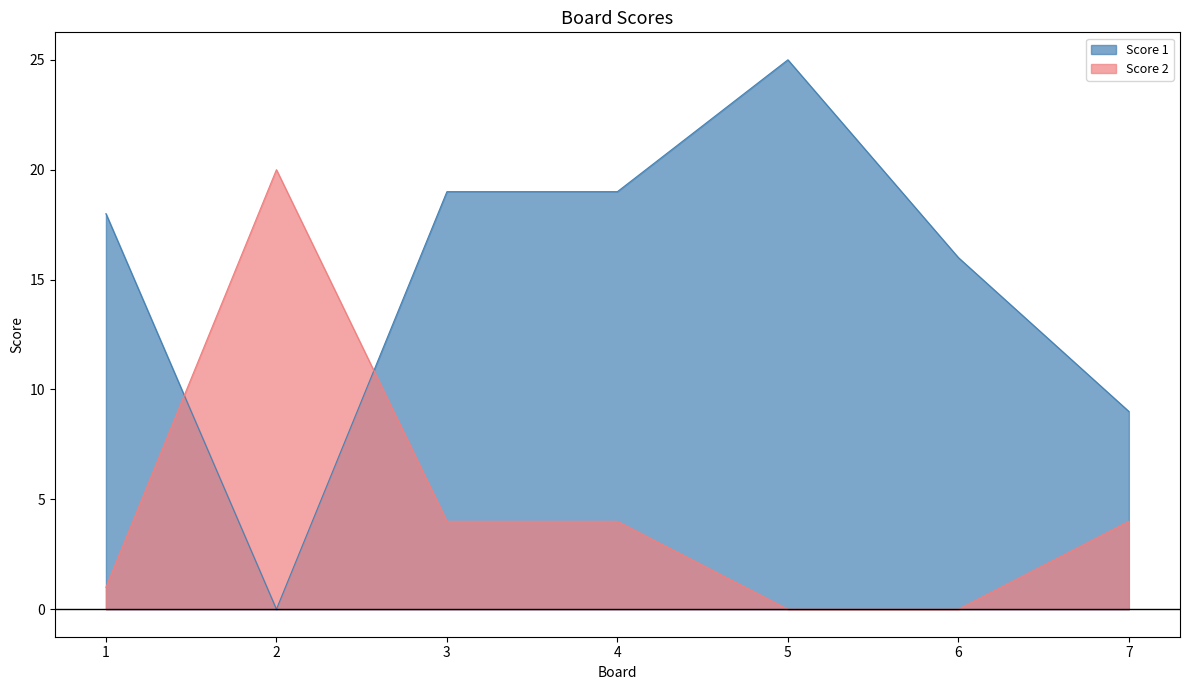

What is the difference between the Score 1 values at 2 and 3?

19